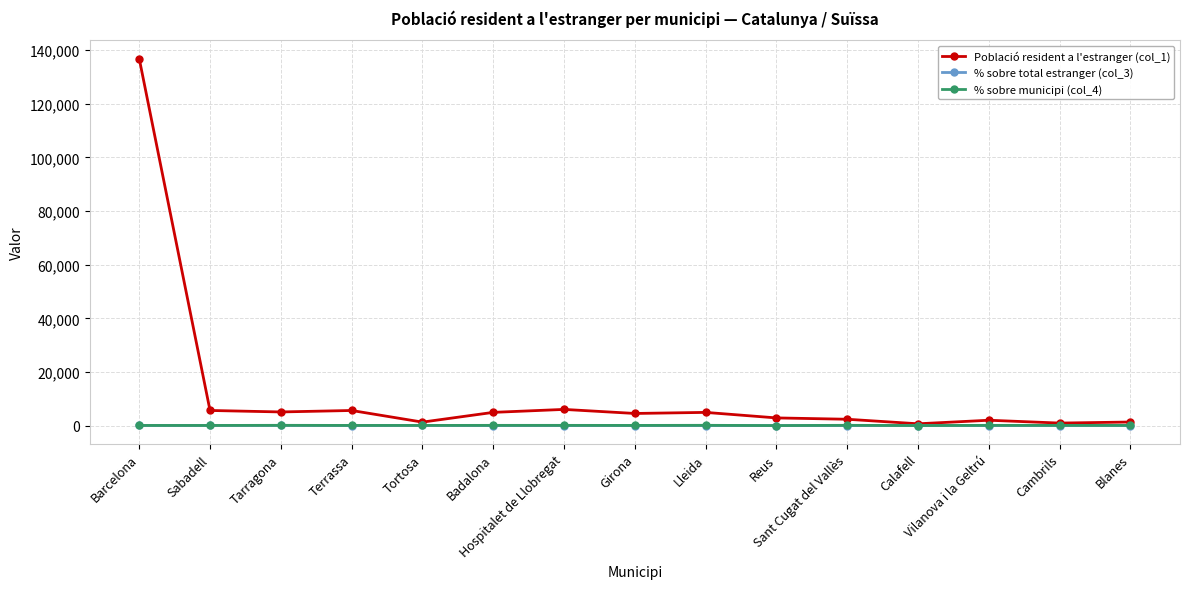

What is the sum of the % sobre total estranger (col_3) values at Sant Cugat del Vallès and Tortosa?

74.2